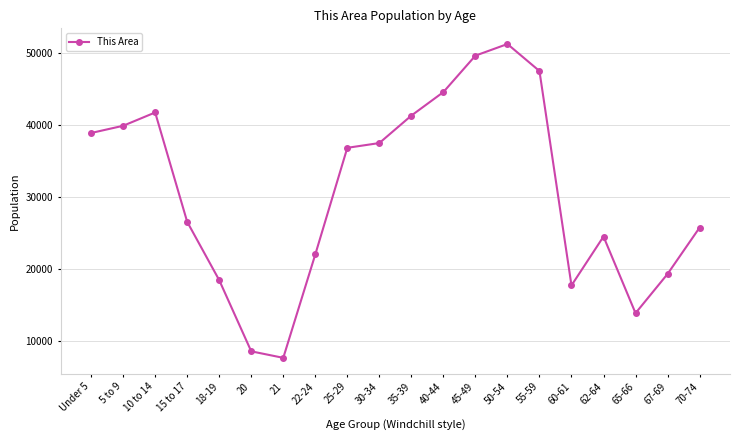

List the labels in order of value, smallest first.

21, 20, 65-66, 60-61, 18-19, 67-69, 22-24, 62-64, 70-74, 15 to 17, 25-29, 30-34, Under 5, 5 to 9, 35-39, 10 to 14, 40-44, 55-59, 45-49, 50-54